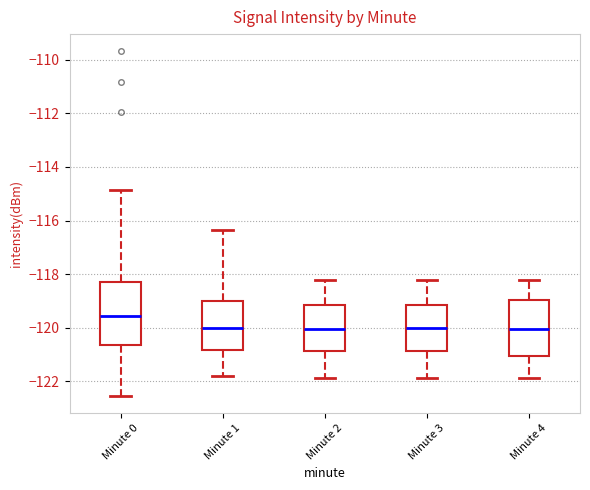

Reading left to right, read every box against the y-axis: the position of its median line, the range the box covers, and the ends of its whiskers. The values are not printed on the chart, so give them approximately, as read against the axis.

Minute 0: median -119.6, box -120.6 to -118.2, whiskers -122.6 to -114.8
Minute 1: median -120.0, box -120.8 to -119.0, whiskers -121.8 to -116.4
Minute 2: median -120.0, box -120.8 to -119.2, whiskers -121.8 to -118.2
Minute 3: median -120.0, box -120.8 to -119.2, whiskers -121.8 to -118.2
Minute 4: median -120.0, box -121.0 to -119.0, whiskers -121.8 to -118.2